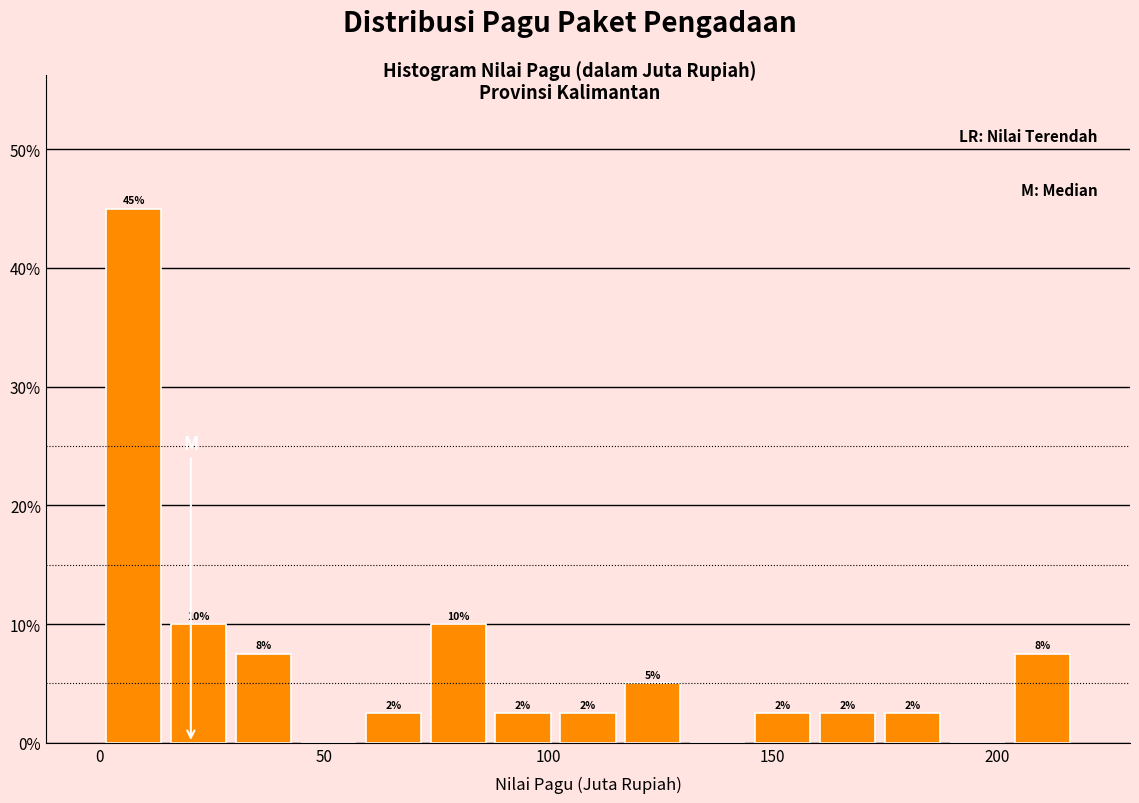

Read against the x-axis, roughly where is the centre of the tallest bar?

10